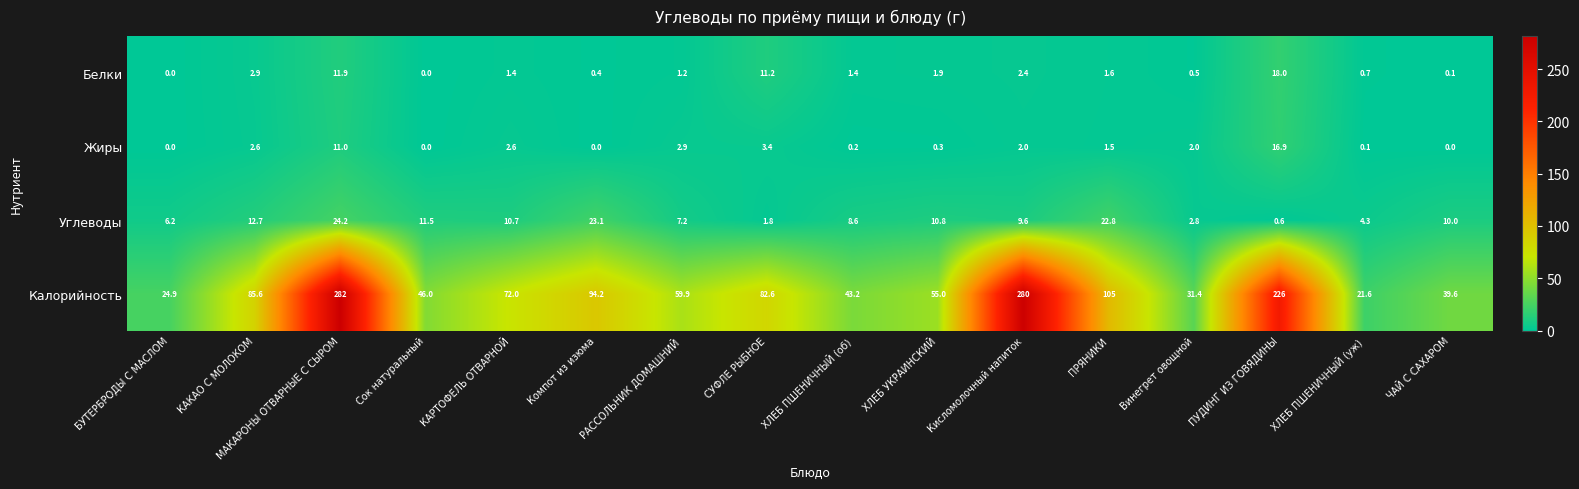

The value of Жиры at КАРТОФЕЛЬ ОТВАРНОЙ is 4.5. True or false?

False